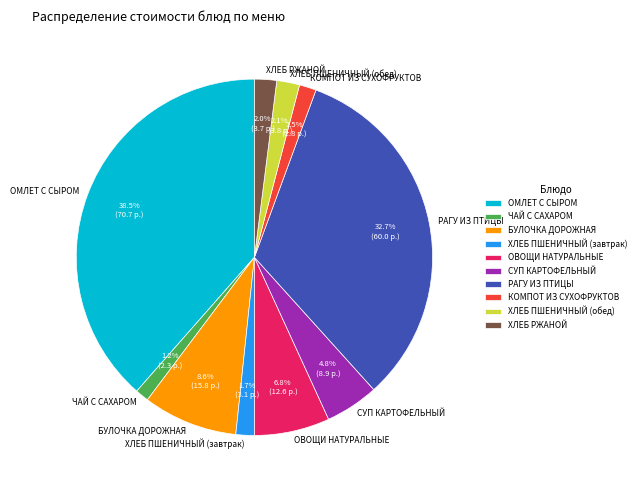

What is the total percentage of КОМПОТ ИЗ СУХОФРУКТОВ and РАГУ ИЗ ПТИЦЫ?

34.2%